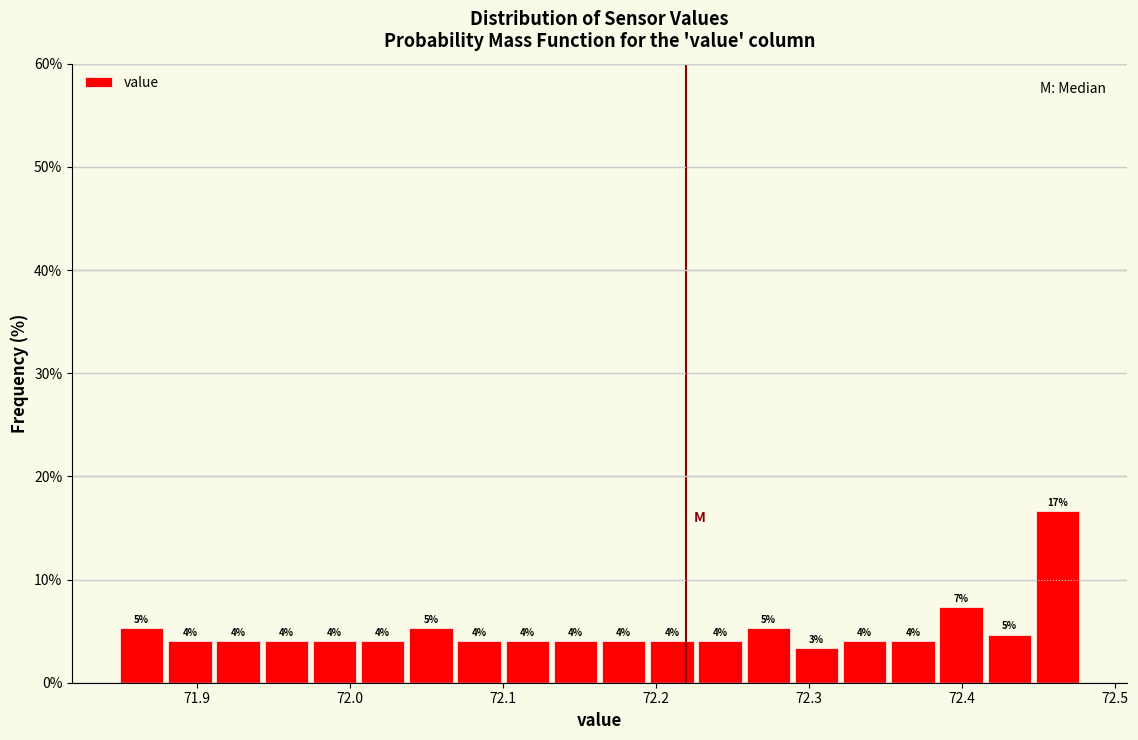

Read against the x-axis, roughly where is the centre of the tallest bar?

72.46